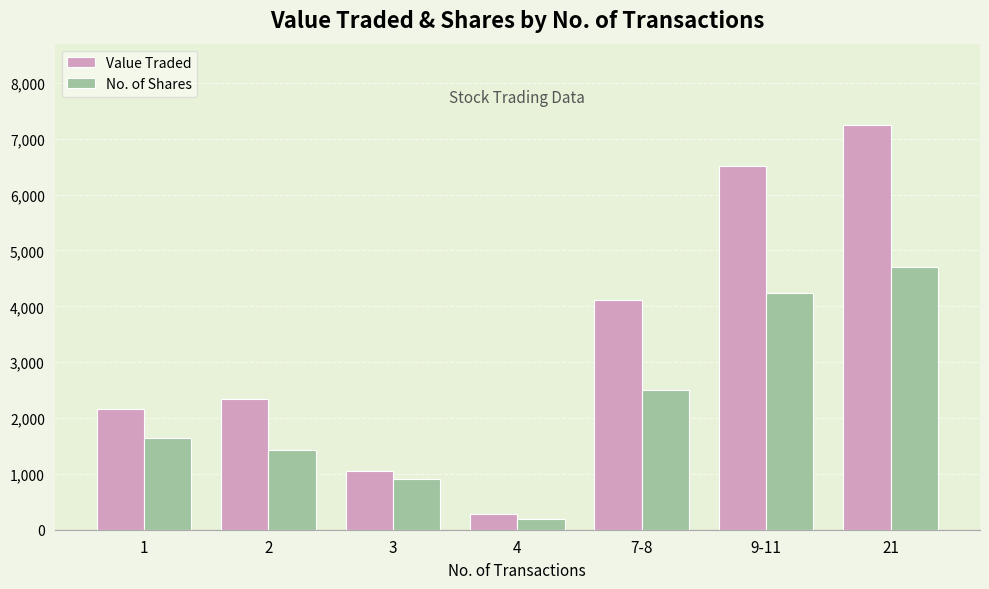

Reading left to right, list all the values displayed in this chart.

Value Traded: 2165	2336	1047	278	4119	6514	7253
No. of Shares: 1635	1425	910	200	2500	4234	4710